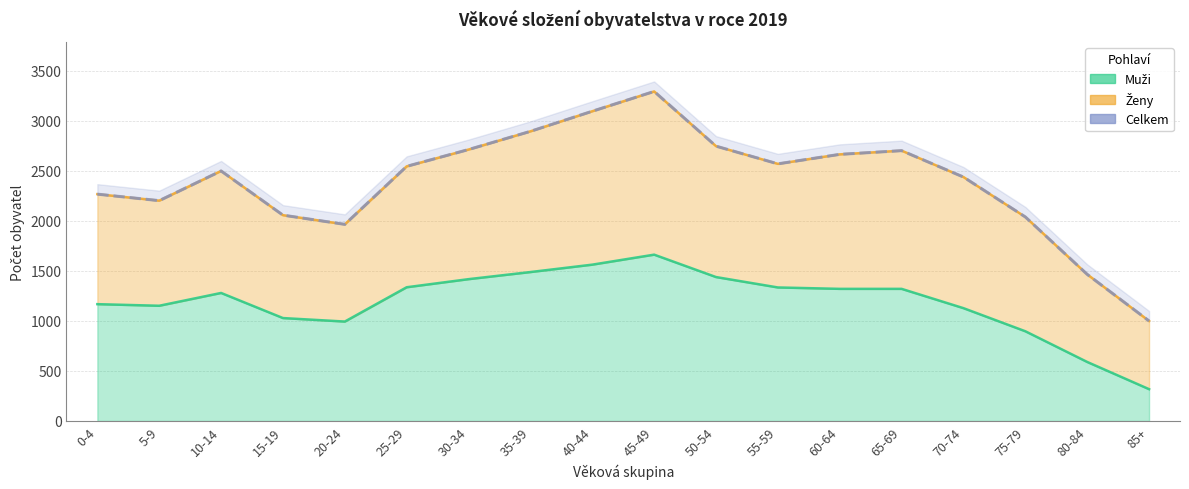

Which has a higher value, 45-49 or 55-59?

45-49